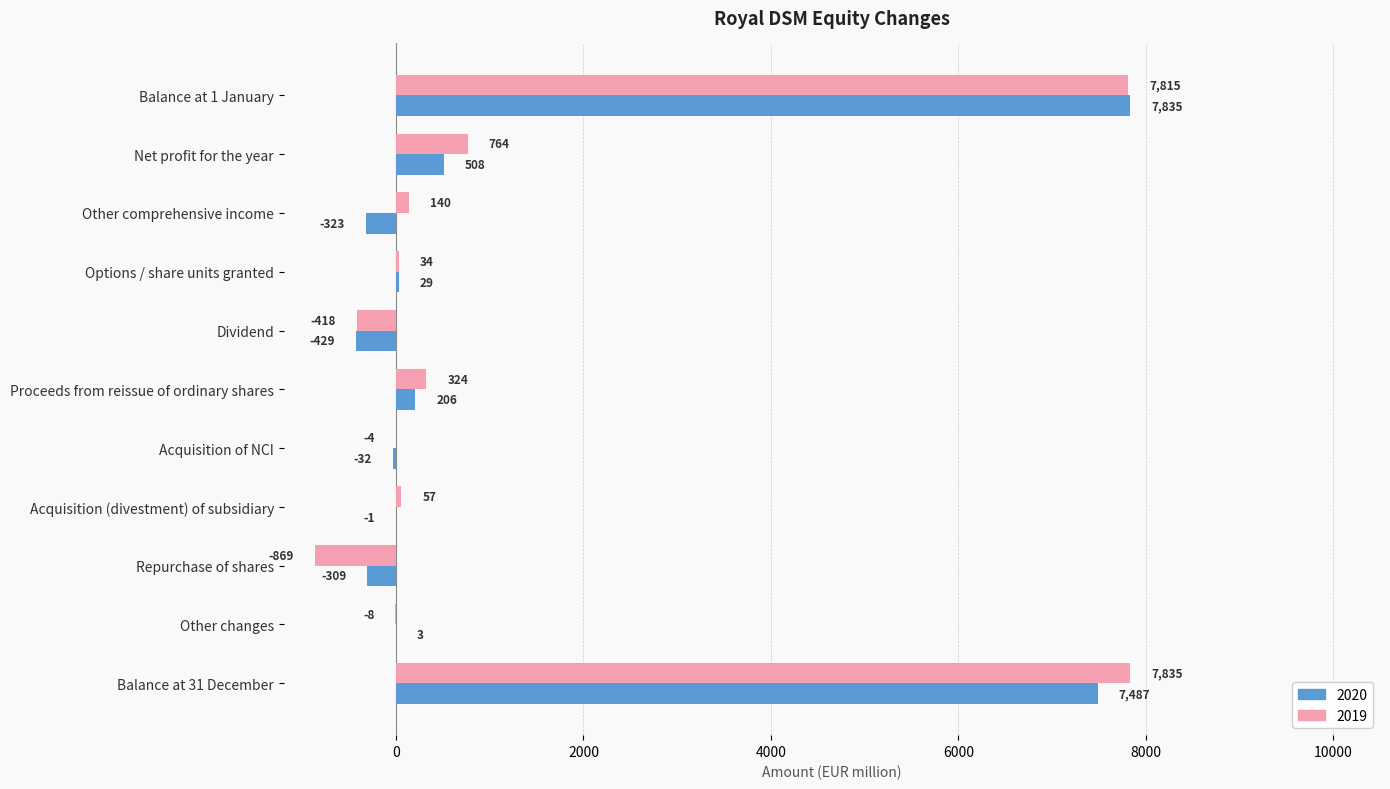

What is the total value across all series at Balance at 1 January?

15650